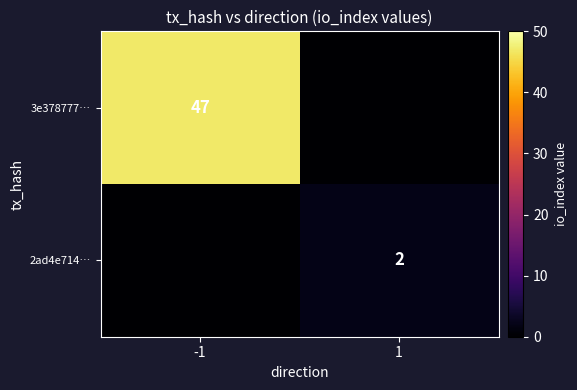

Is it true that 3e378777… equals 47 at -1?

True